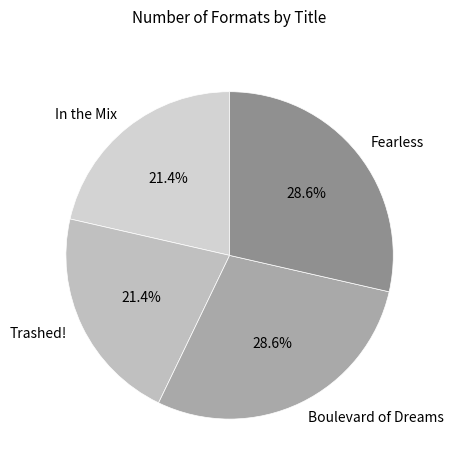

What is the ratio of the value at Fearless to the value at Trashed!?

1.3